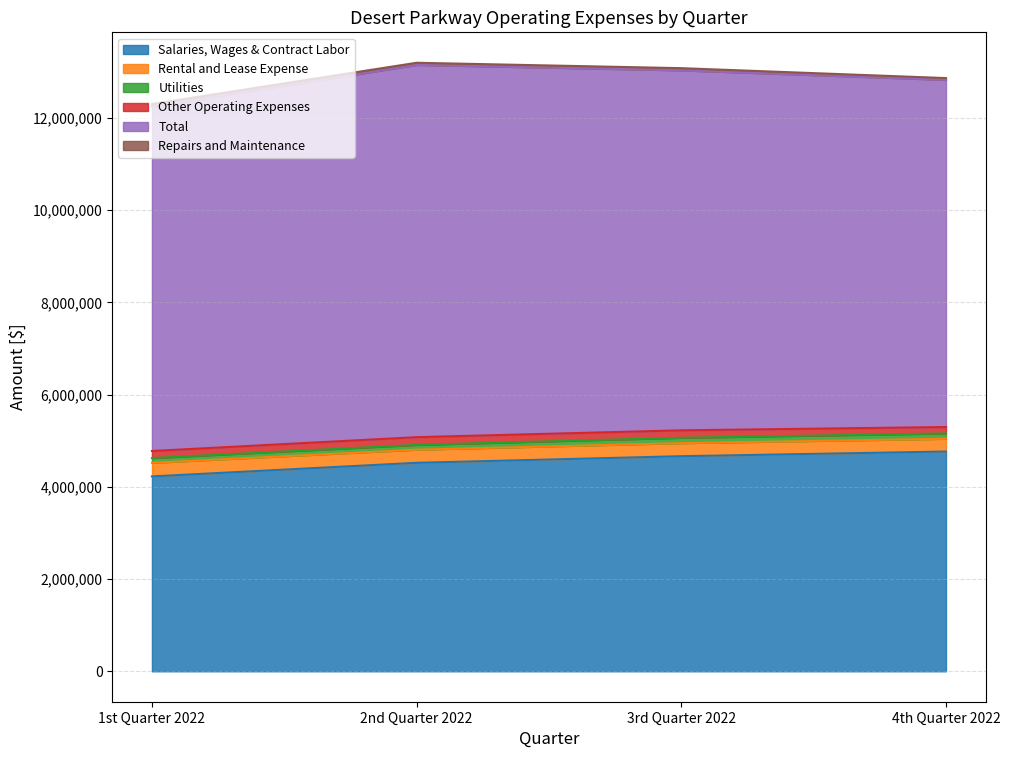

What is the average value of the Total series?

7720916